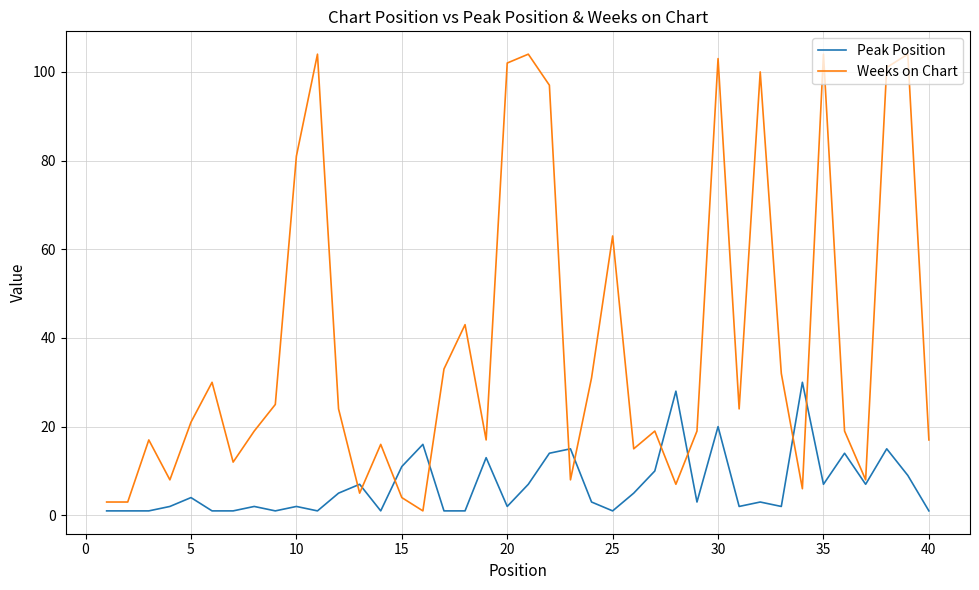

How many categories are shown in the chart?

40